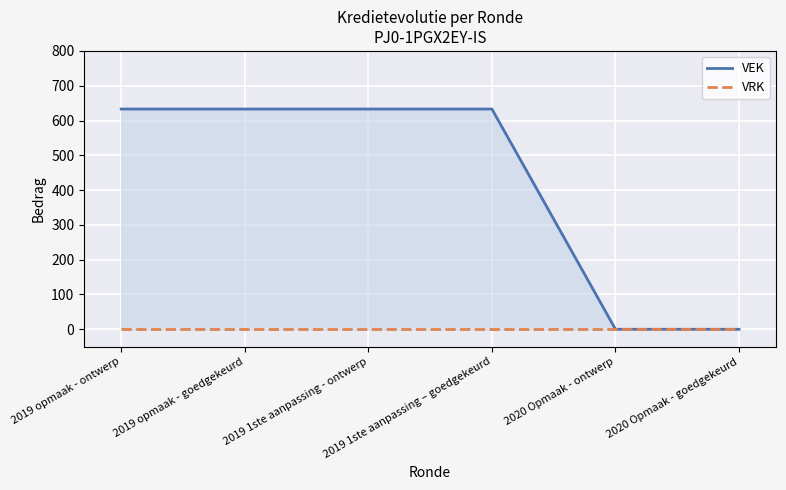

True or false: VEK and VRK cross at least once.

False